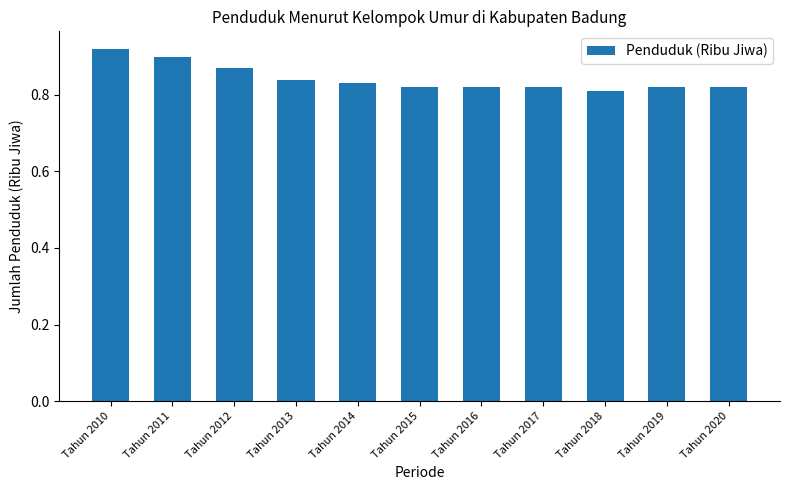

How many values are between 0 and 1?

11